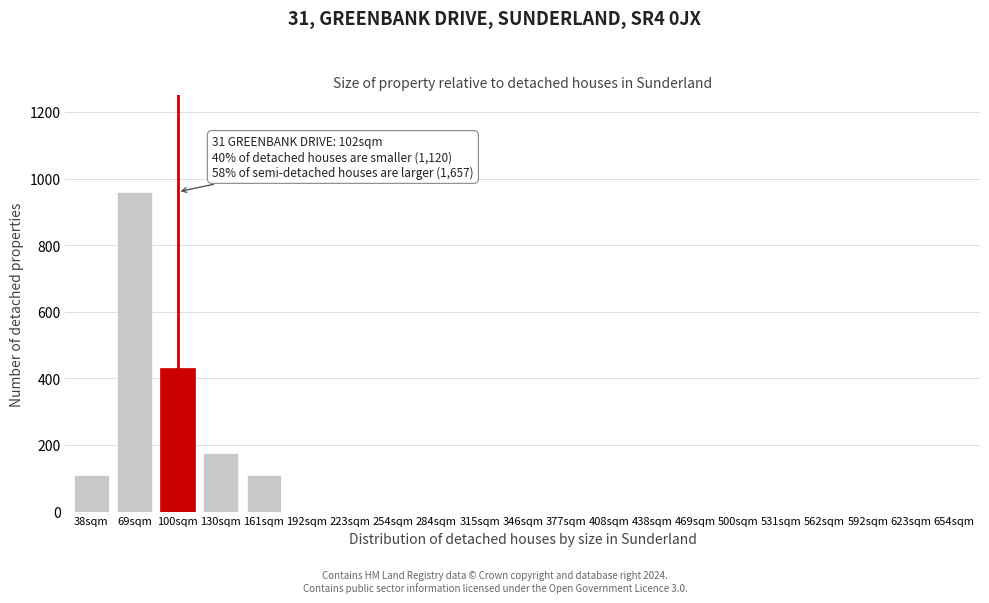

Reading left to right, list all the values displayed in this chart.

38sqm=110	69sqm=960	100sqm=430	130sqm=175	161sqm=110	192sqm=0	223sqm=0	254sqm=0	284sqm=0	315sqm=0	346sqm=0	377sqm=0	408sqm=0	438sqm=0	469sqm=0	500sqm=0	531sqm=0	562sqm=0	592sqm=0	623sqm=0	654sqm=0